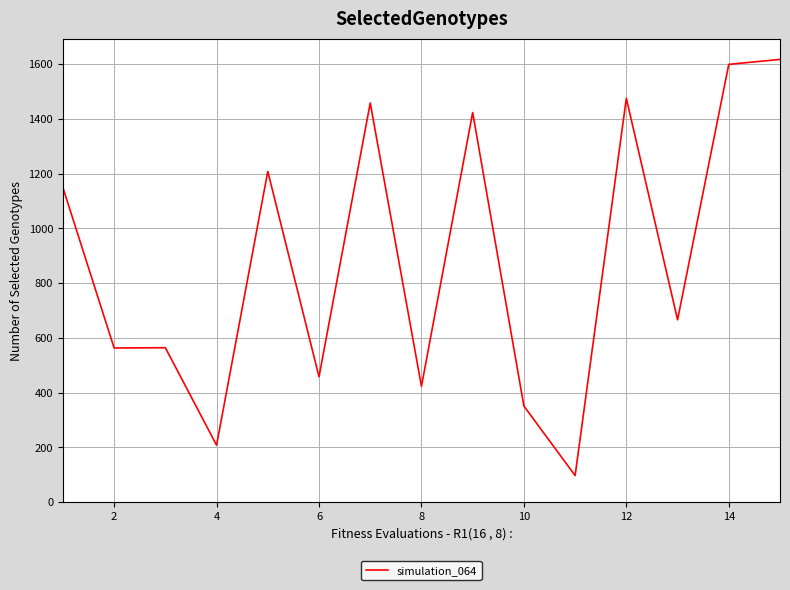

What is the greatest value displayed?

1617